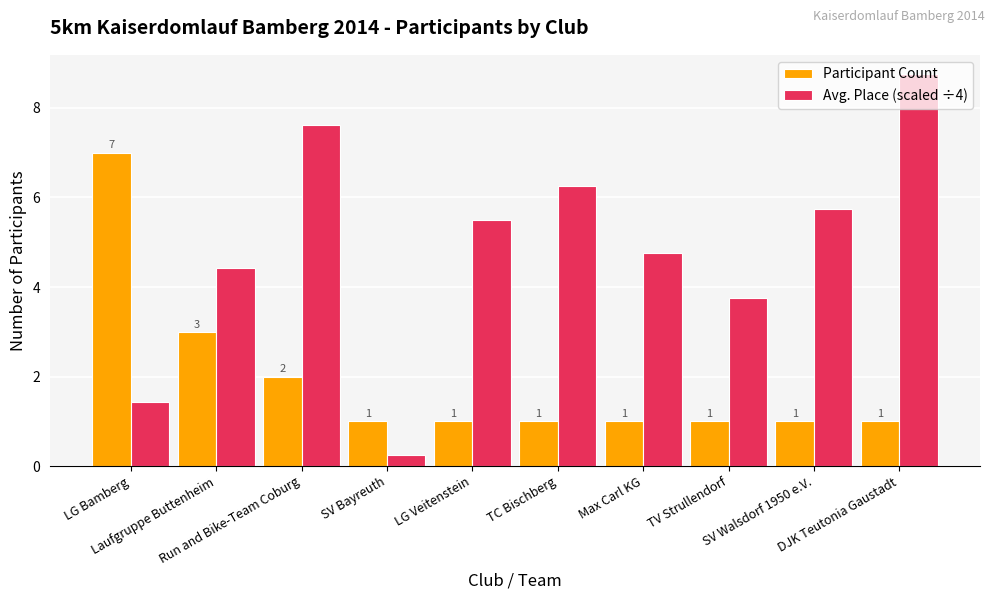

Which series has the largest total across all categories?

Avg. Place (scaled ÷4)